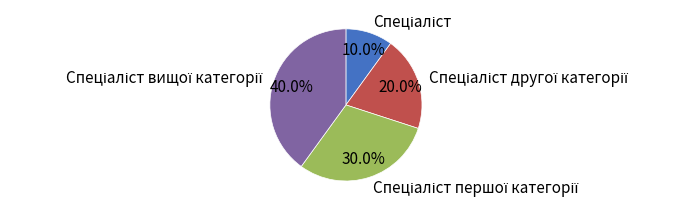

Is there any slice that represents more than half of the pie?

No